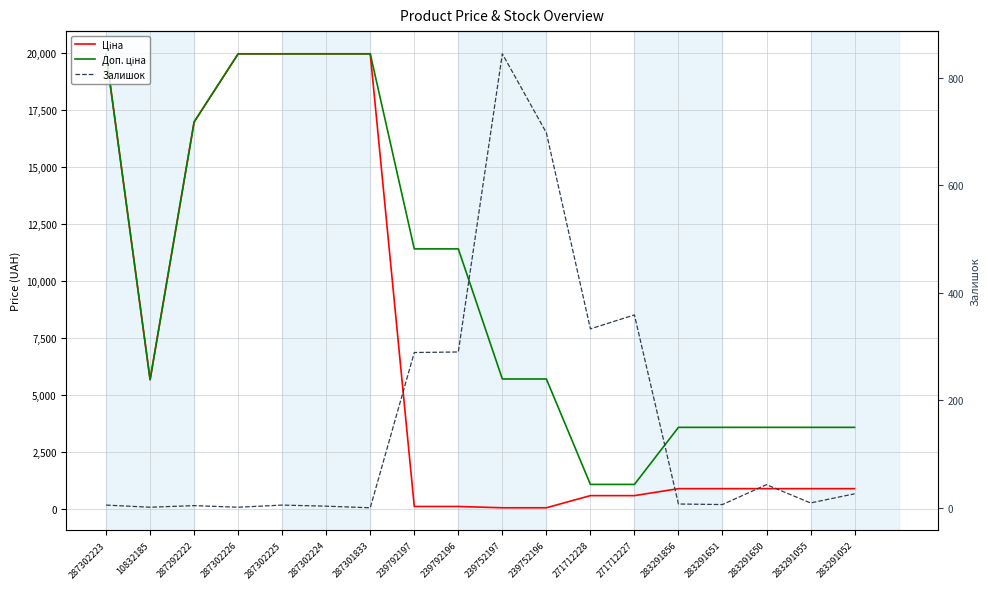

List the series in order of their overall mean, lowest first.

Залишок, Ціна, Доп. ціна